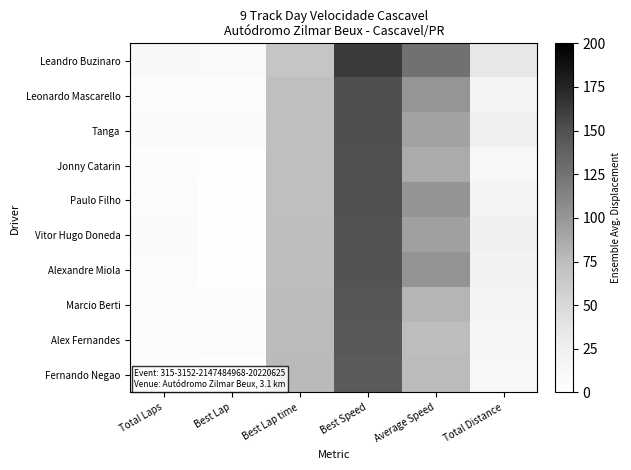

List the series in order of their peak value, highest first.

Leandro Buzinaro, Leonardo Mascarello, Tanga, Jonny Catarin, Paulo Filho, Vitor Hugo Doneda, Alexandre Miola, Marcio Berti, Alex Fernandes, Fernando Negao